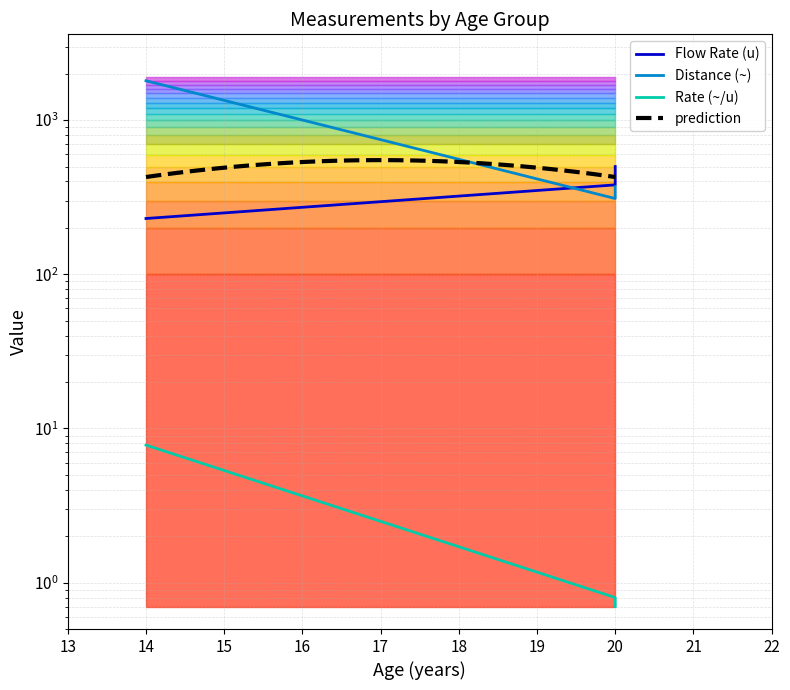

Between 14 and 20, which series saw the biggest shift?

Distance (~)